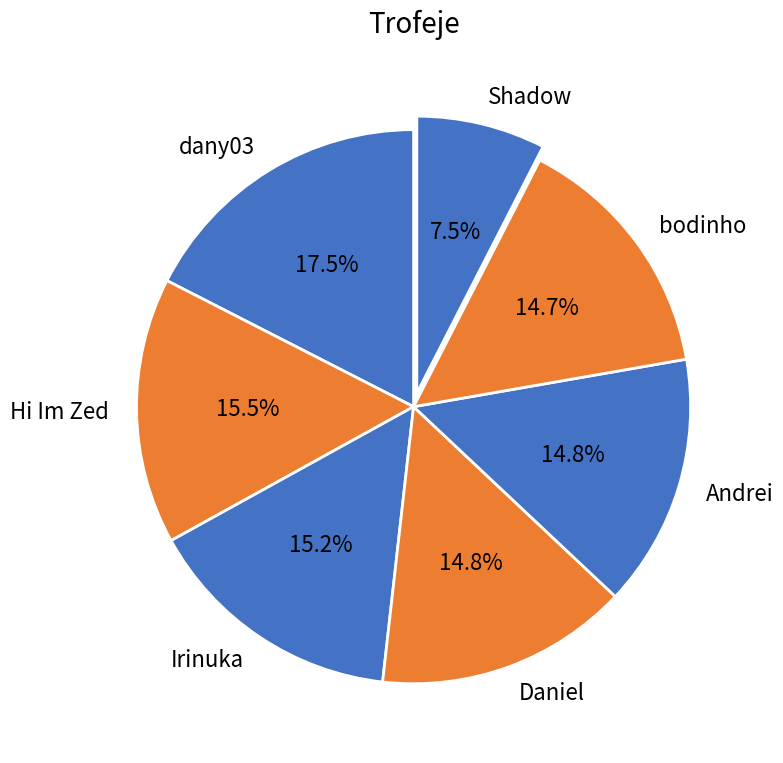

Which has a higher value, Hi Im Zed or bodinho?

Hi Im Zed